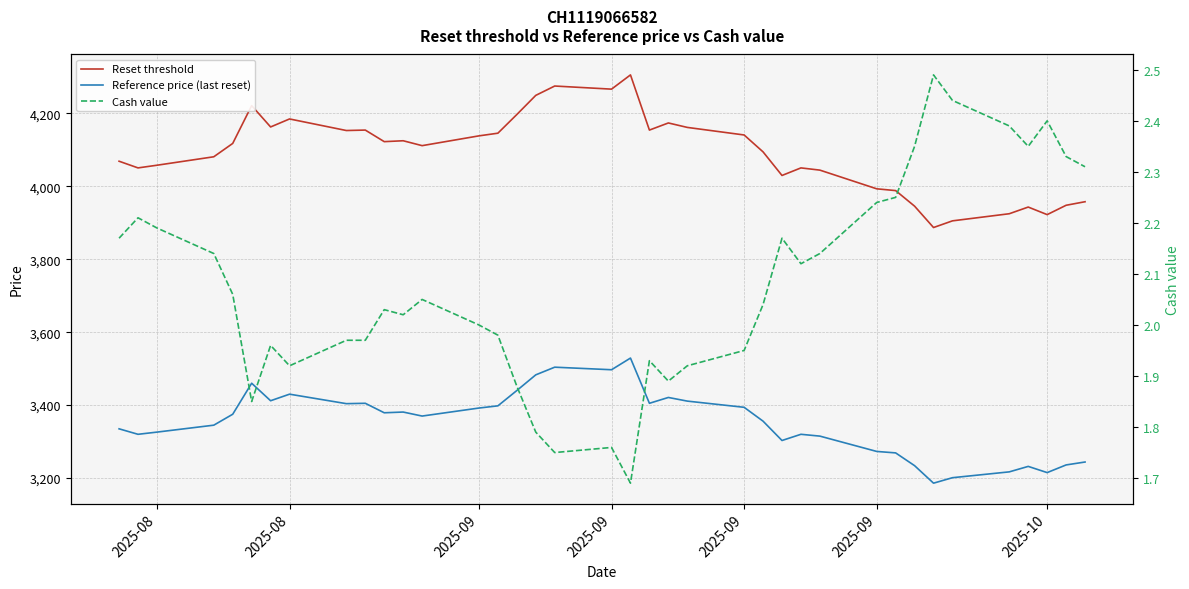

True or false: Reset threshold has more than 0 points higher than both neighbors.

True